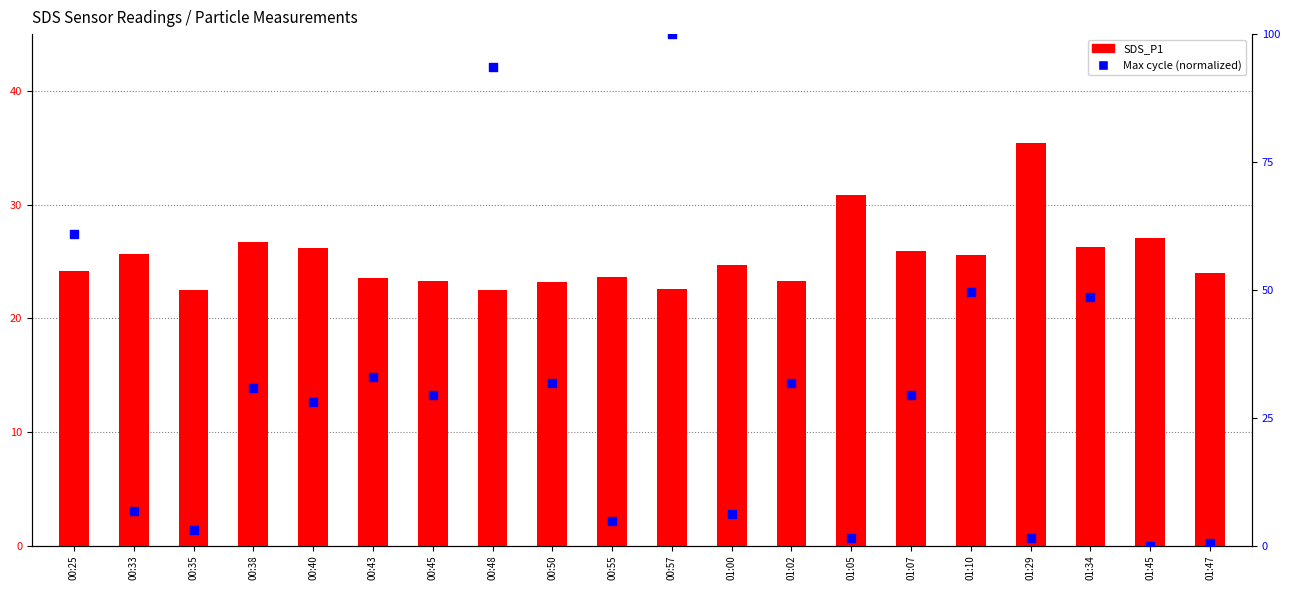

What is the total value across all series at 01:10?

75.1